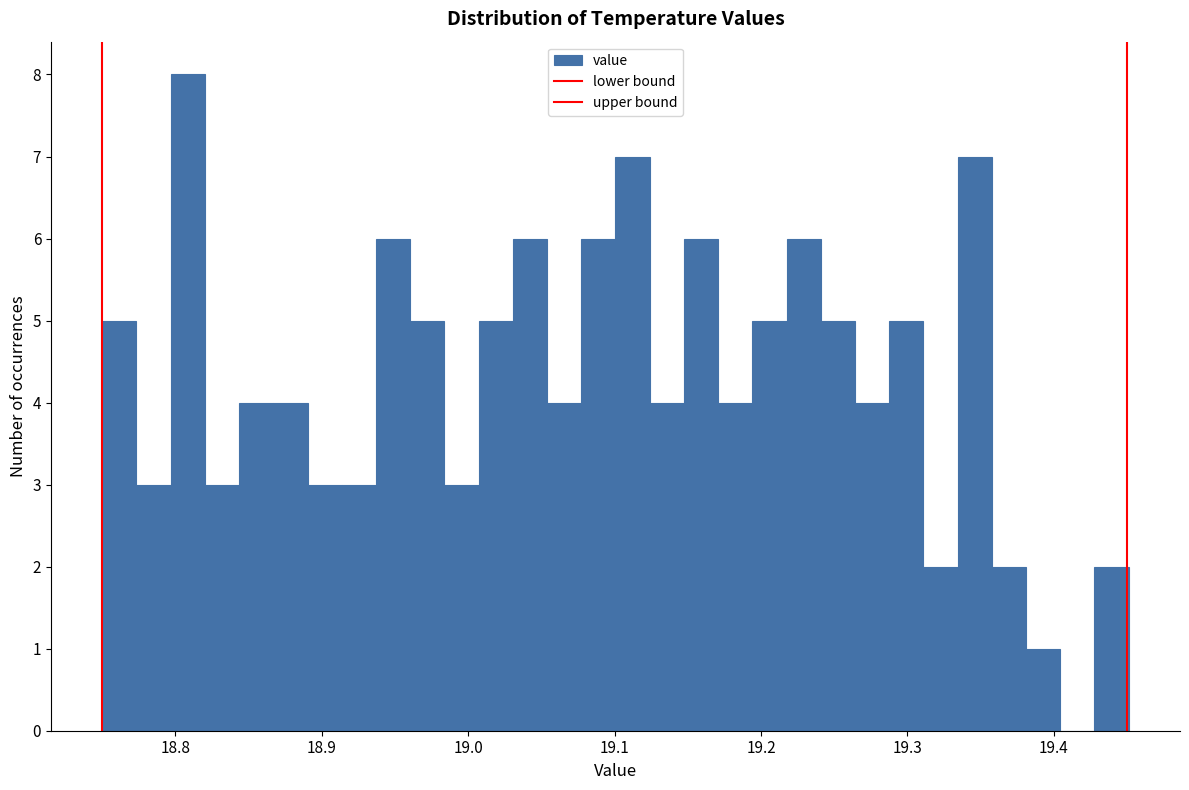

Read against the x-axis, roughly where is the centre of the tallest bar?

18.81